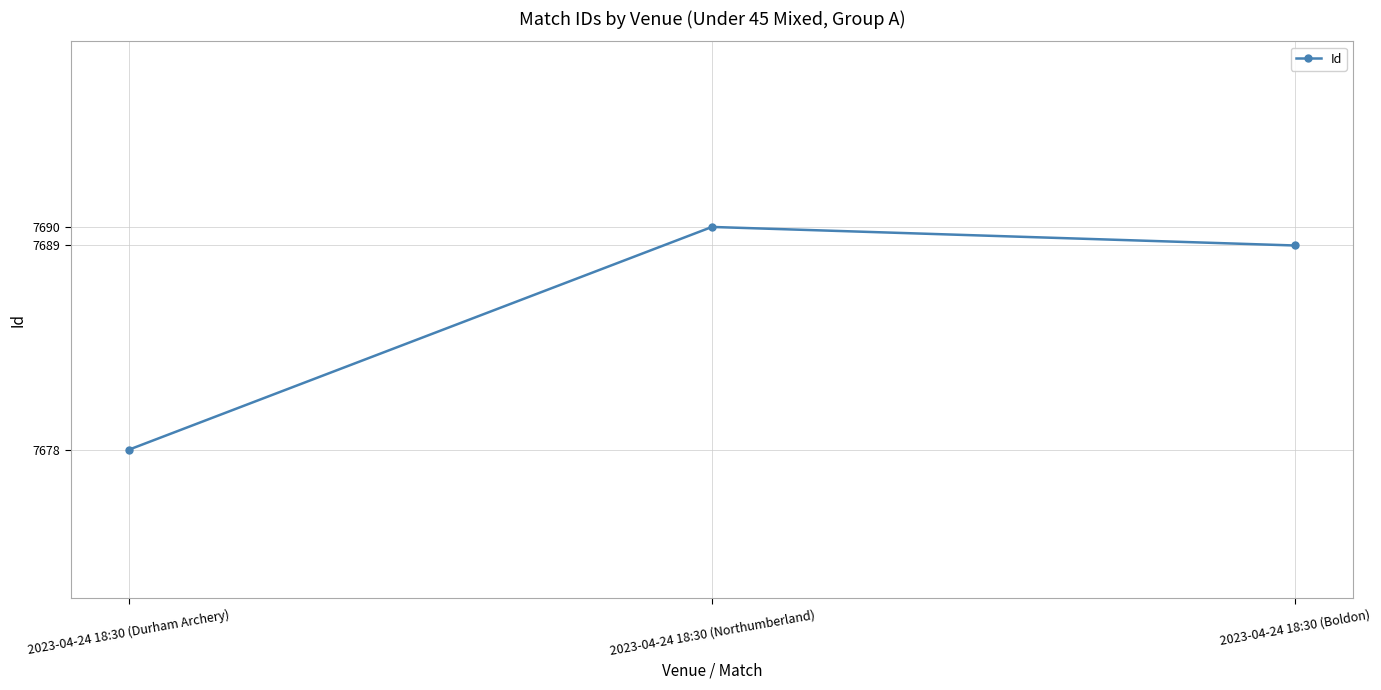

At which label is the value closest to 7684?

2023-04-24 18:30 (Boldon)